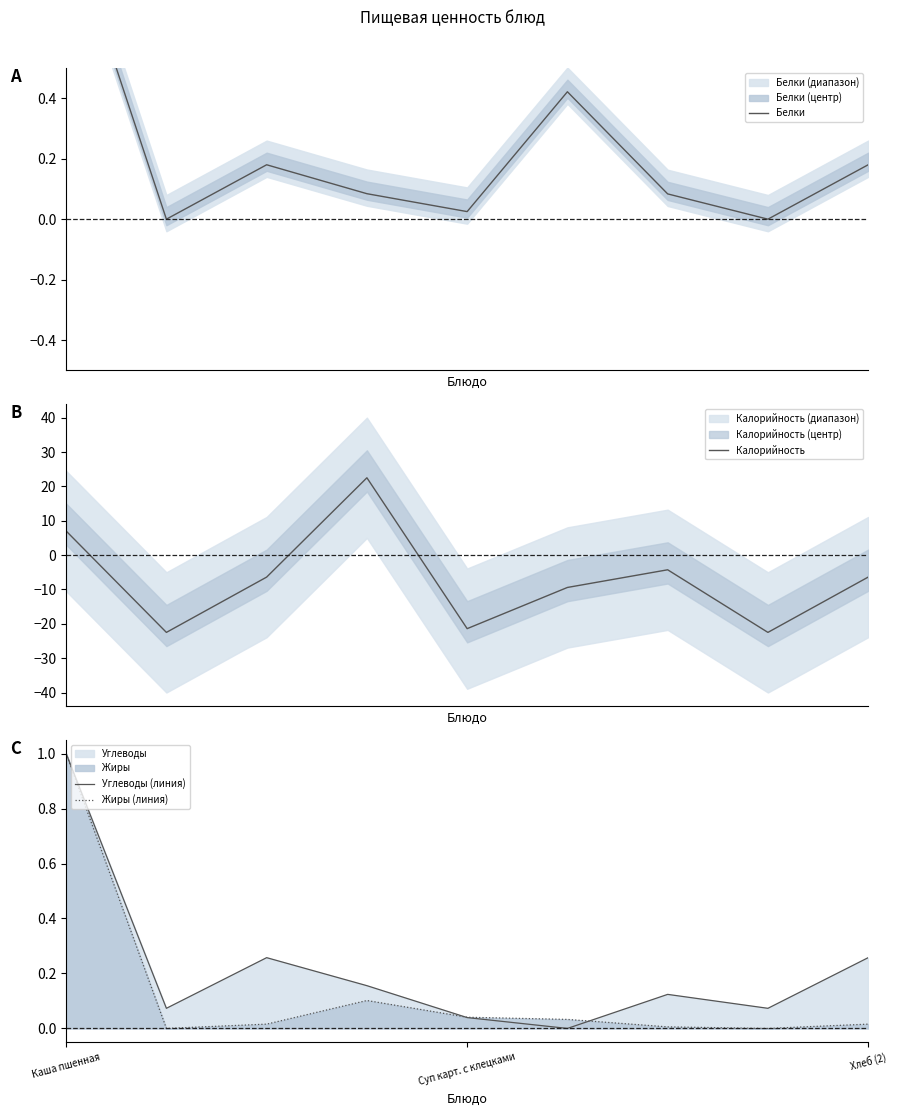

Is it true that Белки equals 0.3 at 5?

False